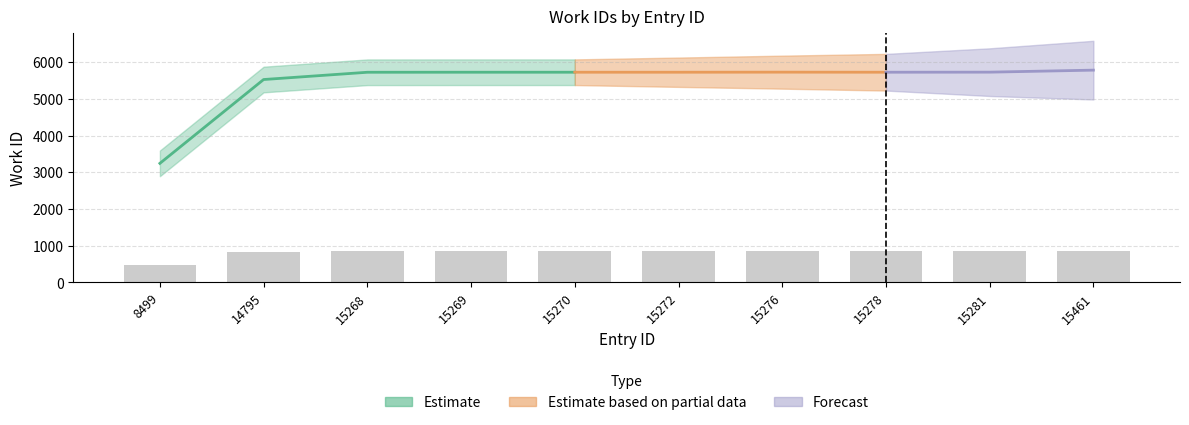

Reading left to right, what are all the values shown in this chart?

8499=486.8	14795=829.6	15268=859.4	15269=859.5	15270=859.5	15272=859.5	15276=859.8	15278=859.5	15281=859.8	15461=868.0